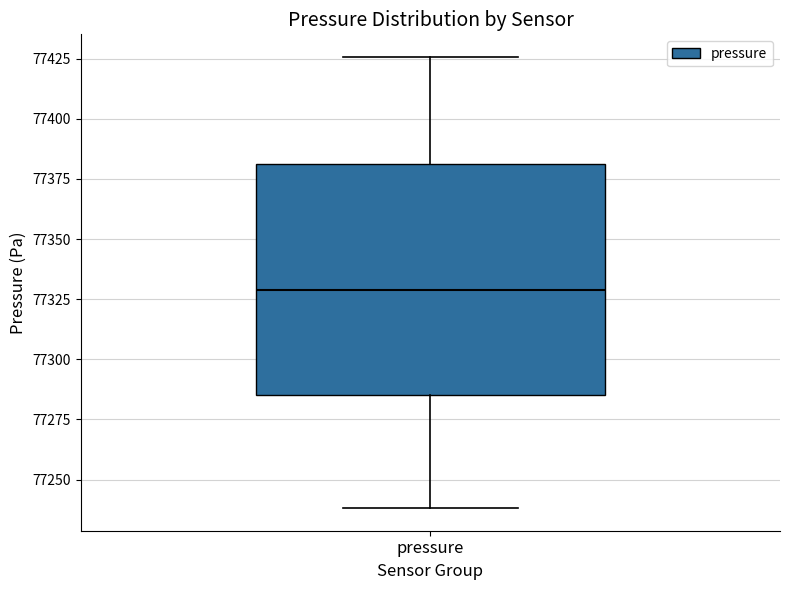

Transcribe this box plot: give where the median line is, the range the box spans, and where the two whiskers end, as read against the y-axis. The values are not printed on the chart, so give them approximately, as read against the axis.

median 77330, box 77285 to 77380, whiskers 77240 to 77425